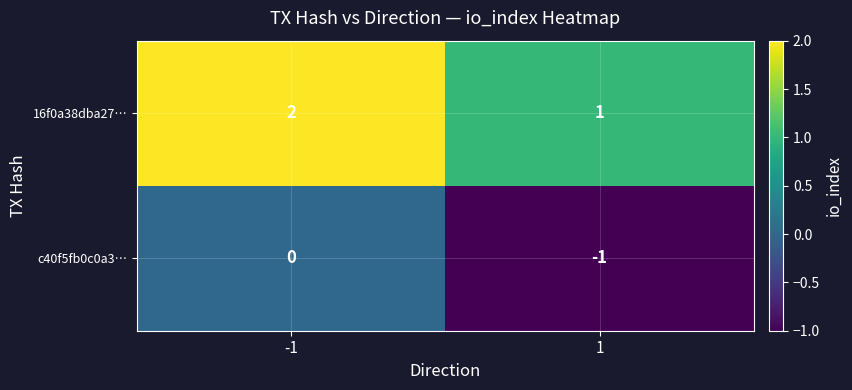

The 16f0a38dba27… series shows 1 at 1. True or false?

True